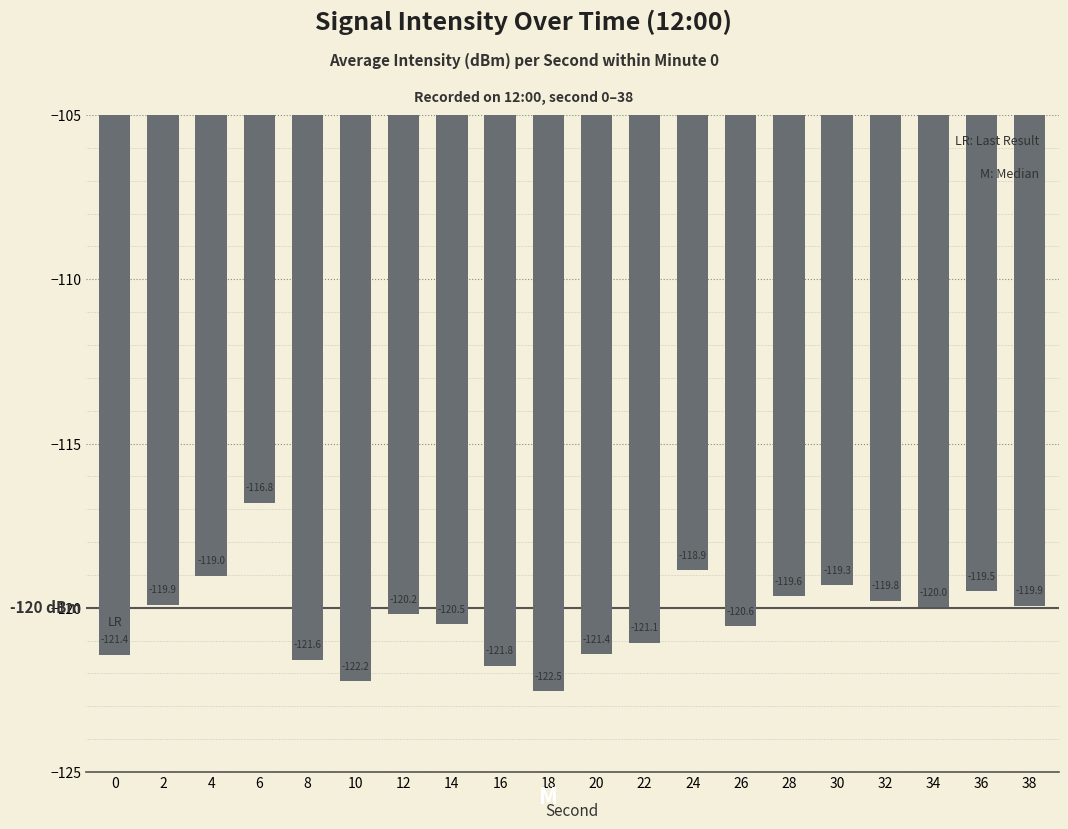

Is it true that the value at 14 is -48.9?

False